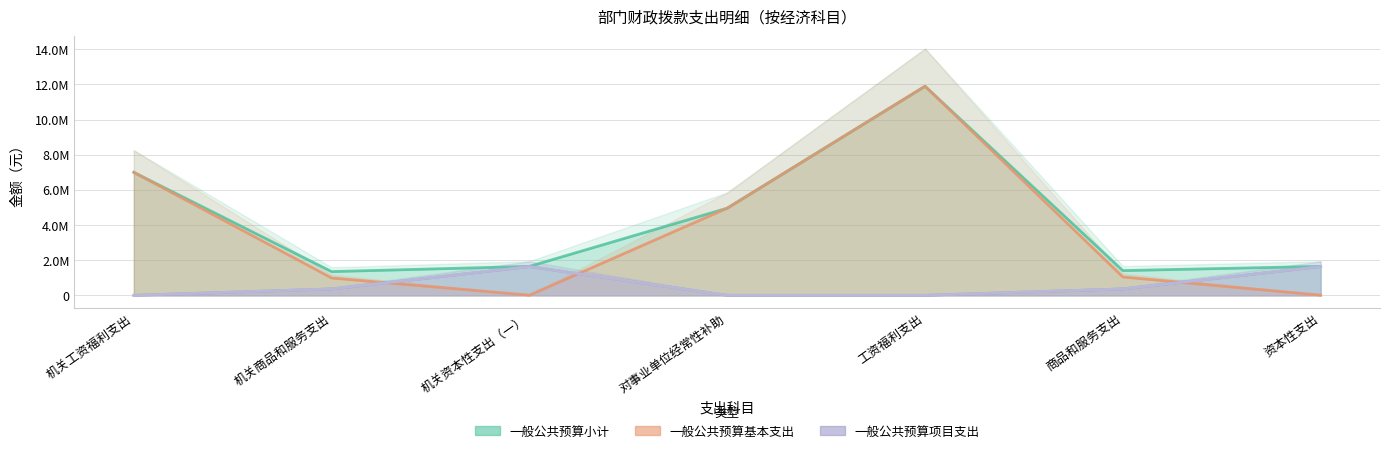

True or false: 政府预算项目支出 and 一般公共预算小计 intersect in this chart.

False